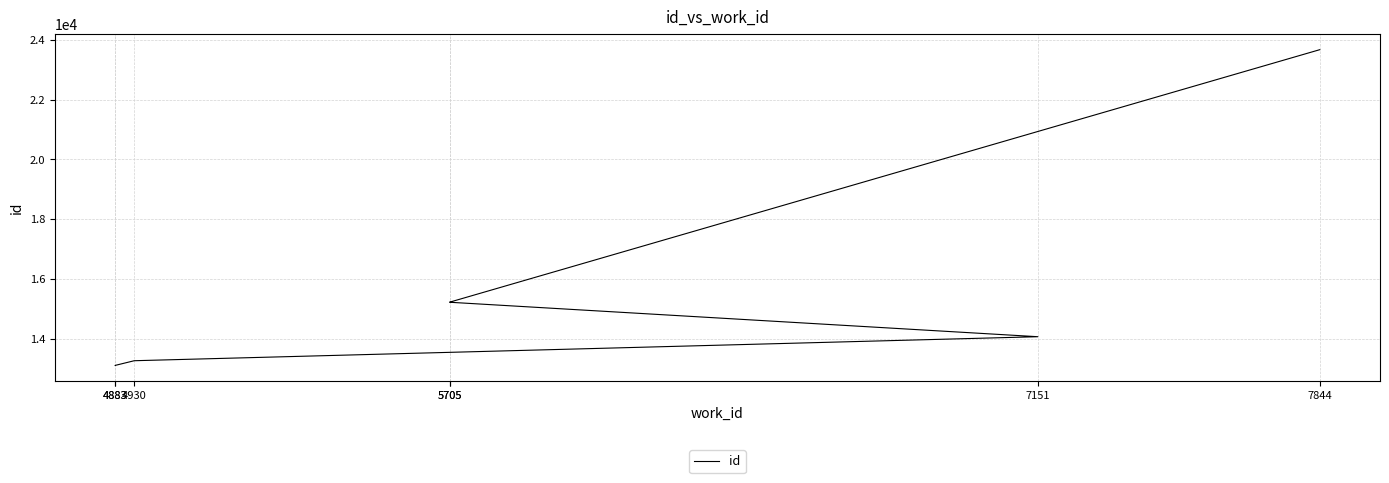

What is the sum of the values at 4883 and 7151?

27164